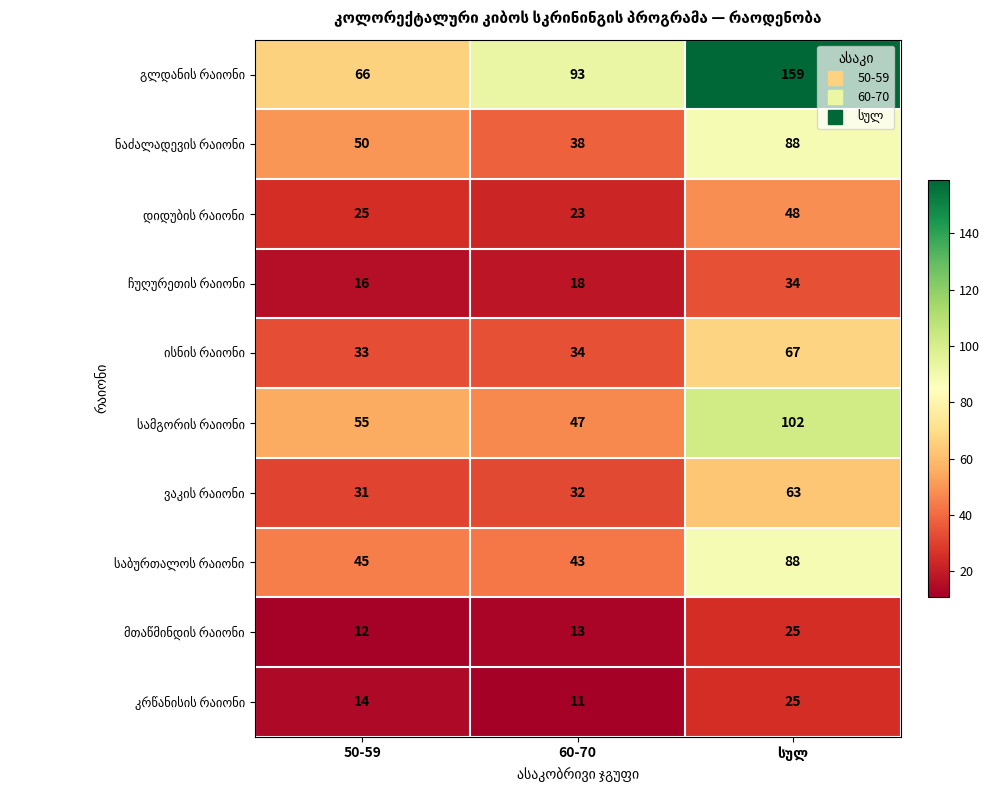

What is the total value across all series at 60-70?

352